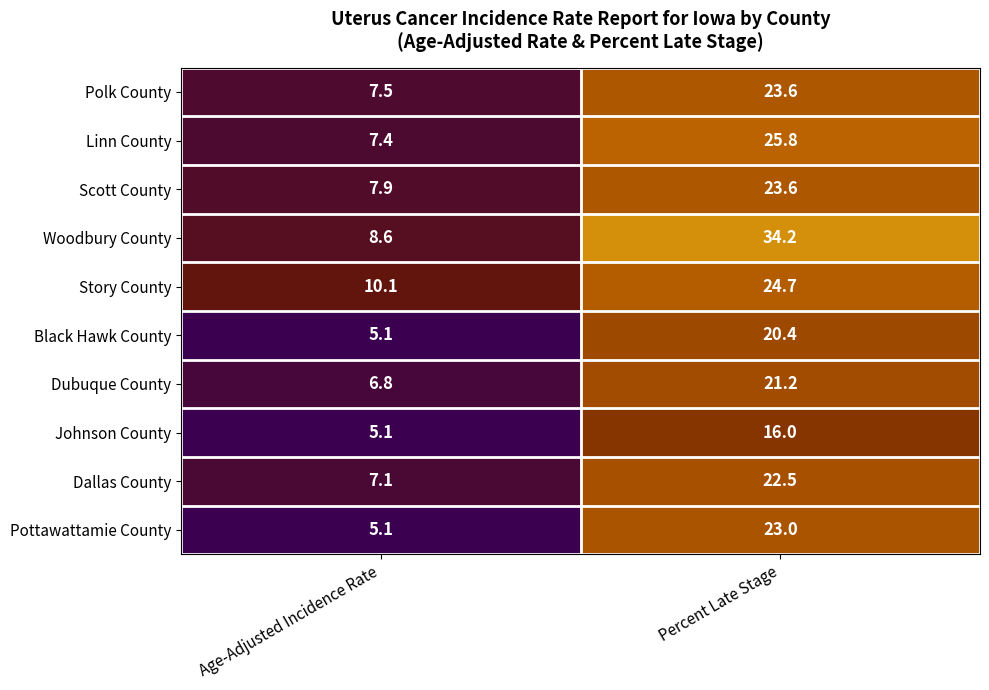

List the labels in order of Scott County value, smallest first.

Age-Adjusted Incidence Rate, Percent Late Stage